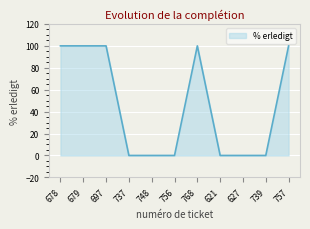

Is it true that the value at 756 is 0?

True